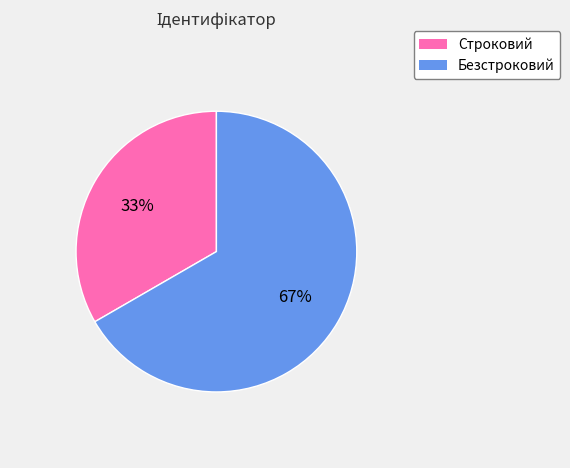

Combined, do Безстроковий and Строковий account for over 50%?

Yes